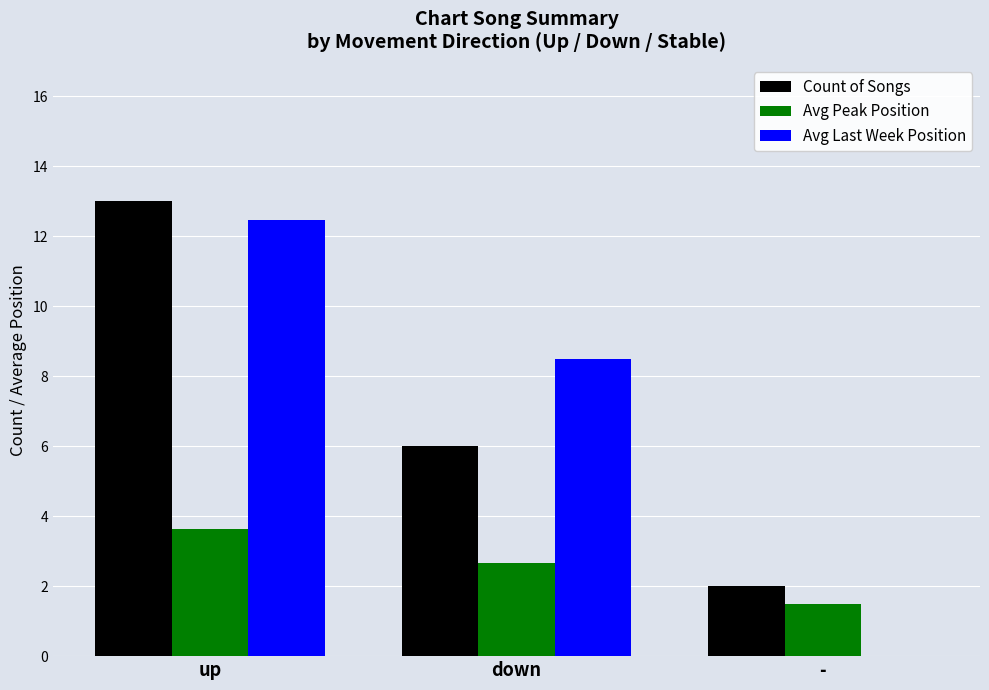

How many distinct data groups are displayed?

3